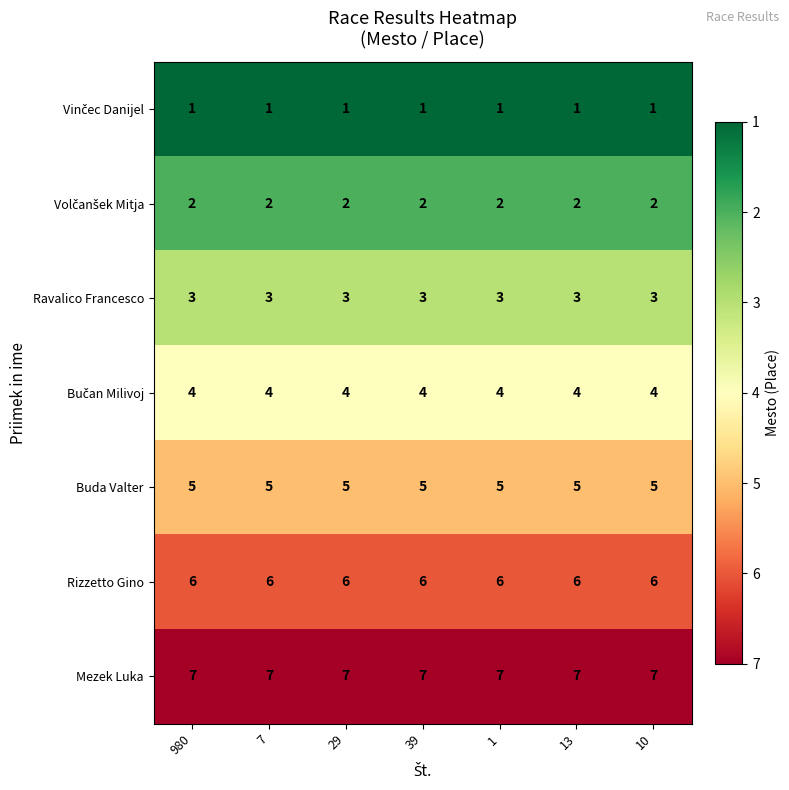

What is the approximate value of Buda Valter at 10?

5